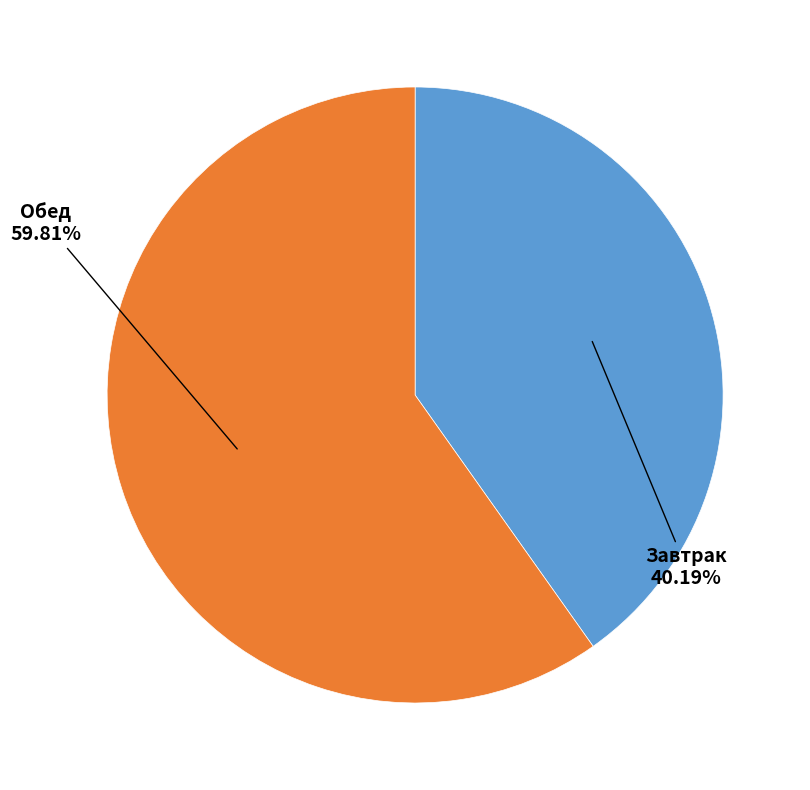

Which slice is the largest?

Обед